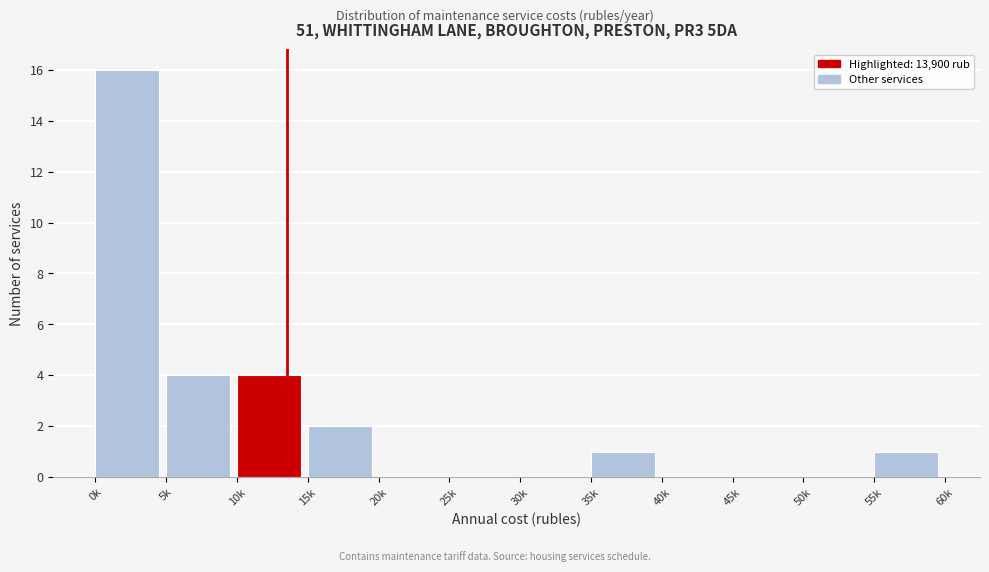

Reading left to right, list all the values displayed in this chart.

0k=16	5k=4	10k=4	15k=2	20k=0	25k=0	30k=0	35k=1	40k=0	45k=0	50k=0	55k=1